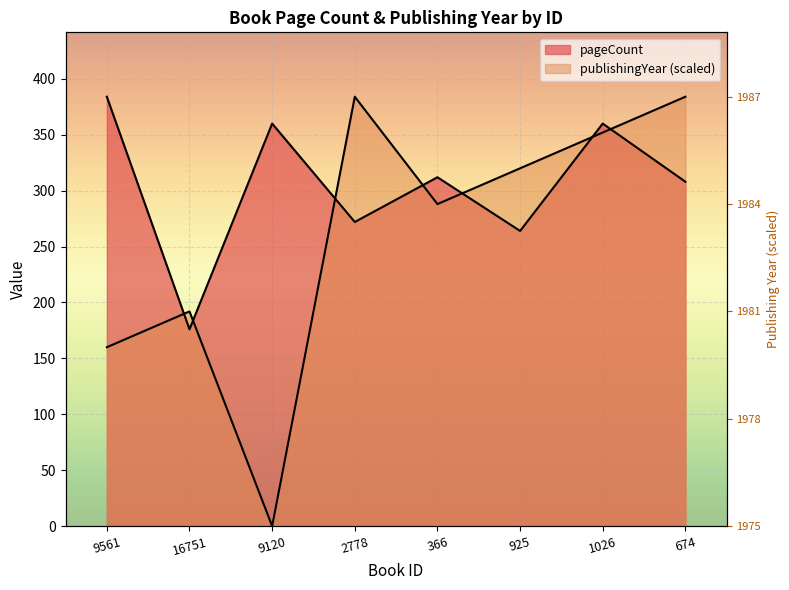

Reading left to right, transcribe all the data shown in this chart.

pageCount: 384.0	176.0	360.0	272.0	312.0	264.0	360.0	308.0
publishingYear: 160.0	192.0	0.0	384.0	288.0	320.0	352.0	384.0